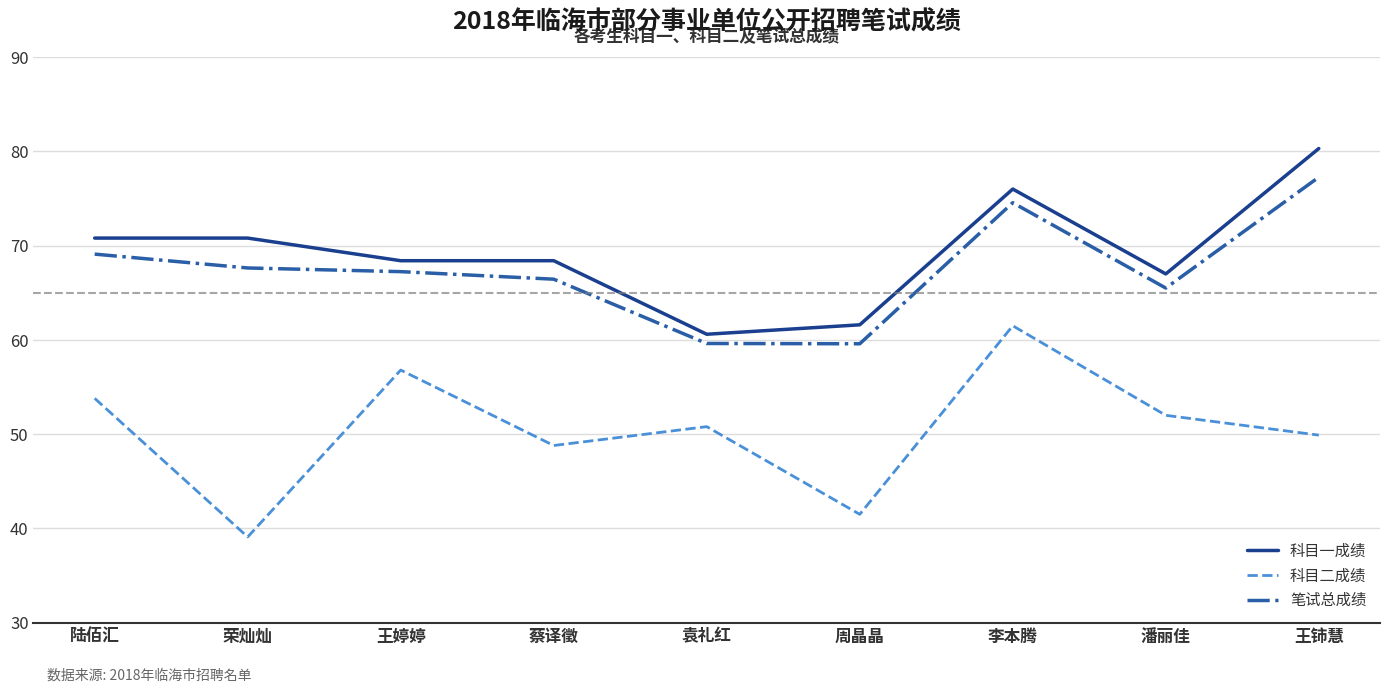

True or false: 笔试总成绩 has a value of 65.5 at 潘丽佳.

True